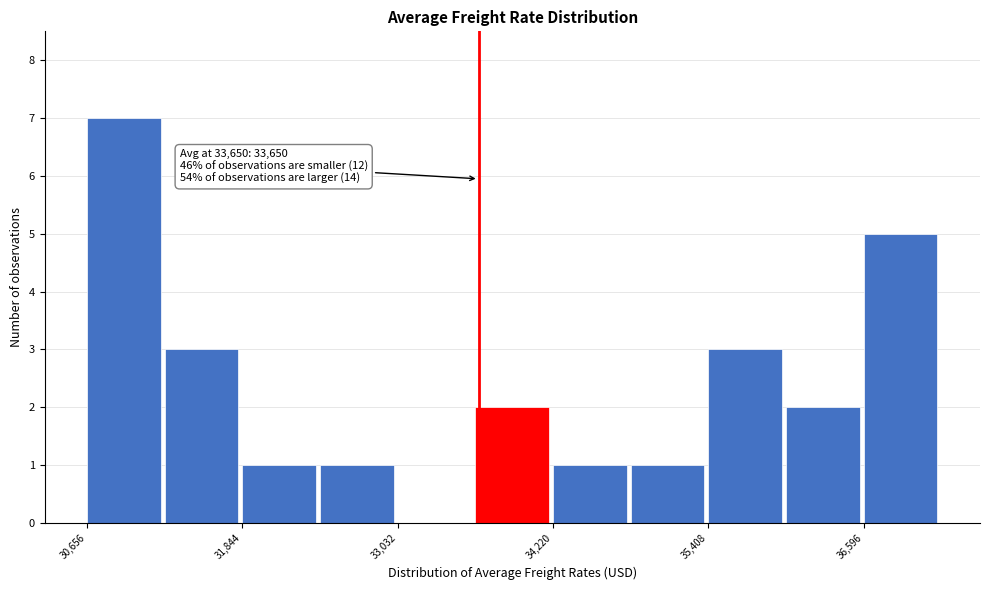

Read against the x-axis, roughly where is the centre of the tallest bar?

31000